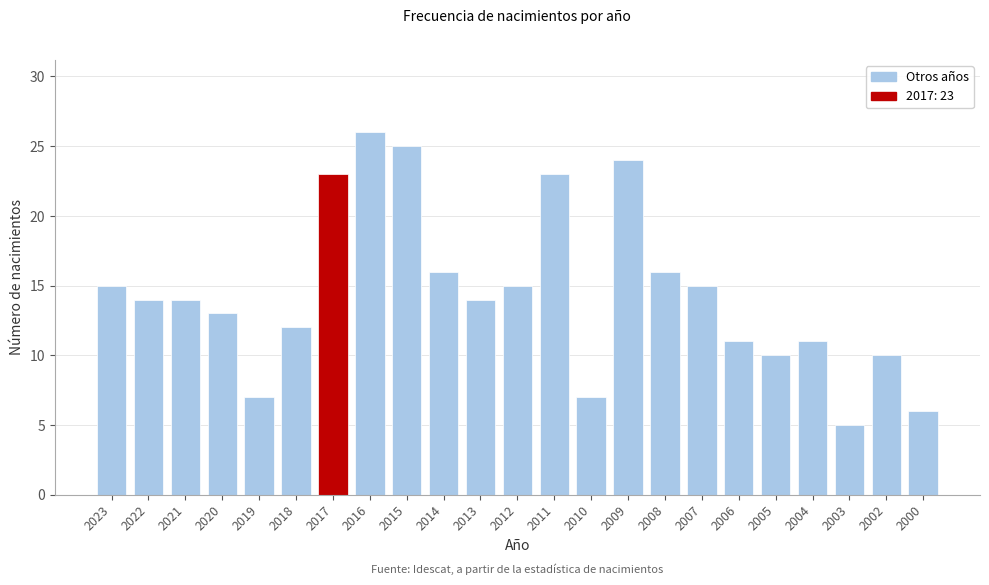

Reading right to left, list all the values displayed in this chart.

2000=6	2002=10	2003=5	2004=11	2005=10	2006=11	2007=15	2008=16	2009=24	2010=7	2011=23	2012=15	2013=14	2014=16	2015=25	2016=26	2017=23	2018=12	2019=7	2020=13	2021=14	2022=14	2023=15